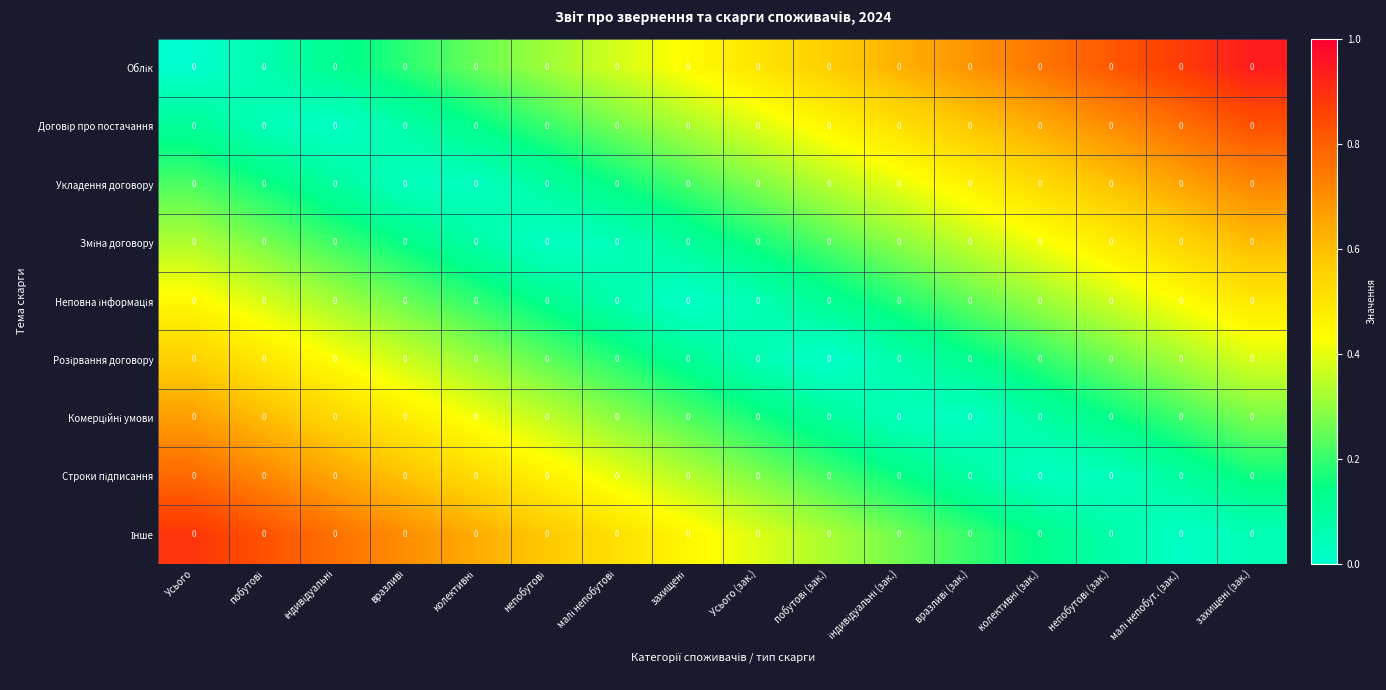

At how many categories does at least one series exceed 0?

16